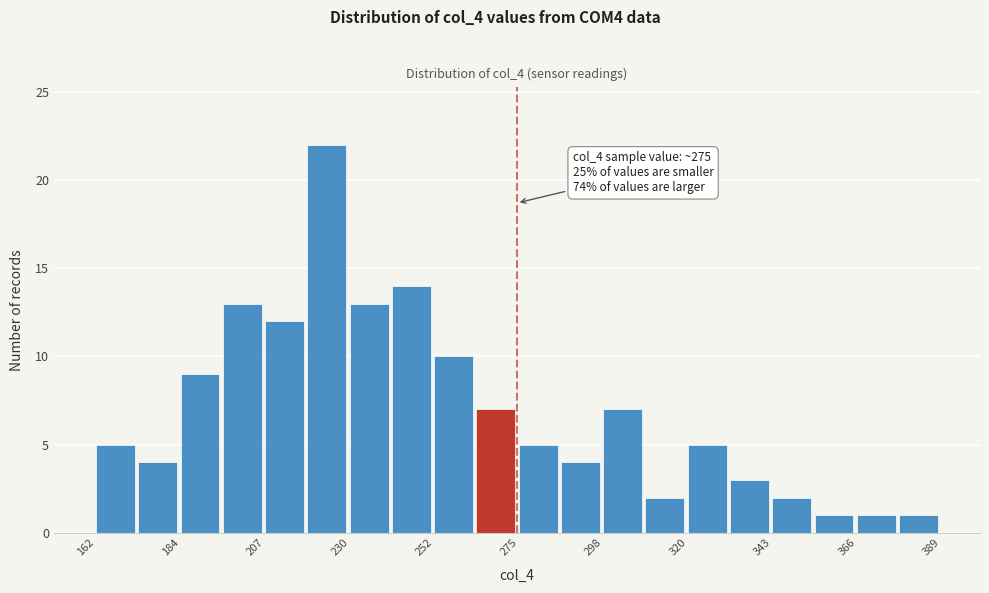

Read against the x-axis, roughly where is the centre of the tallest bar?

225